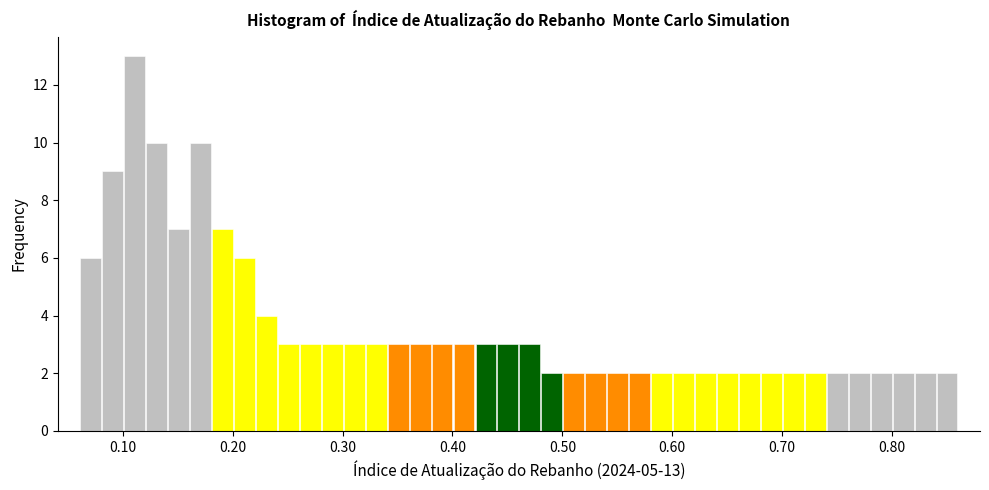

Read against the x-axis, roughly where is the centre of the tallest bar?

0.11